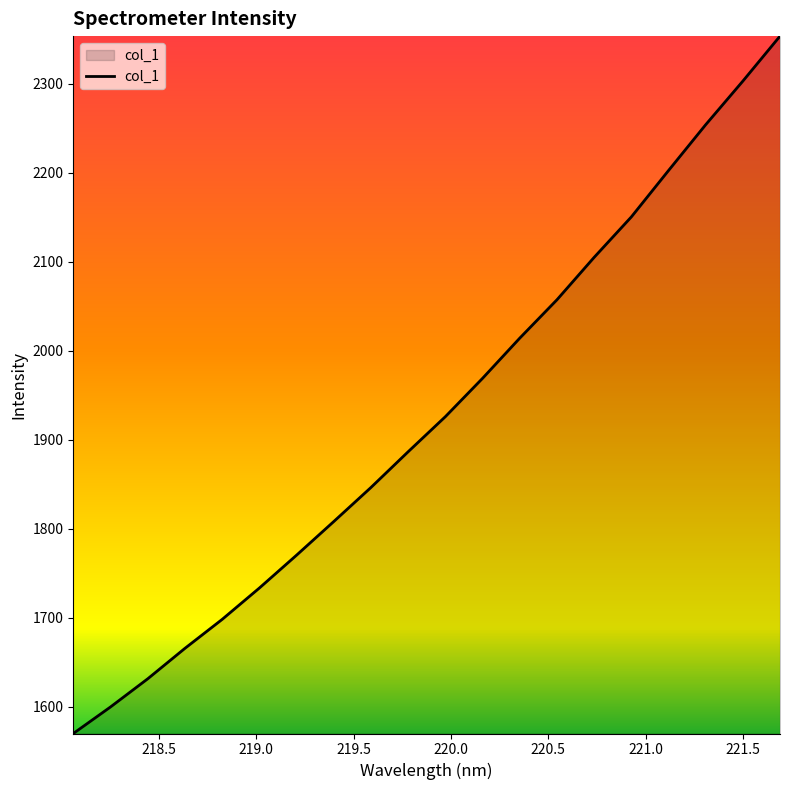

True or false: the data has more than 1 interior local peaks.

False